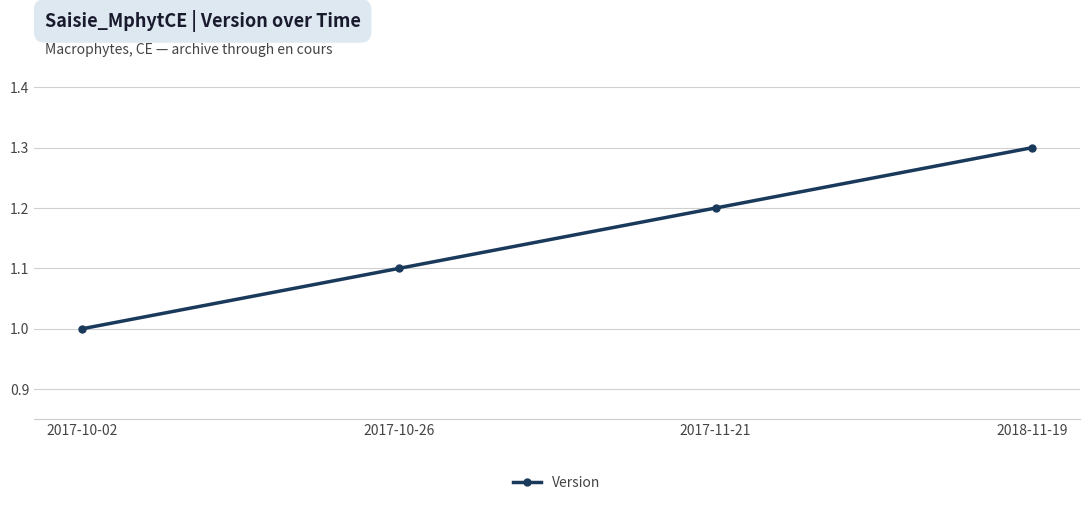

The value at 2017-10-02 is 1.0. True or false?

True